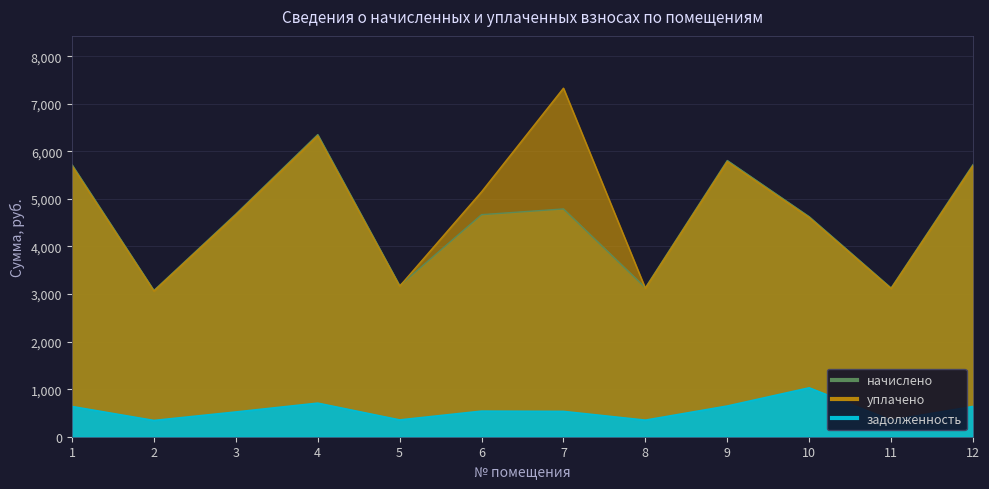

True or false: начислено has a value of 3126.6 at 11.

True